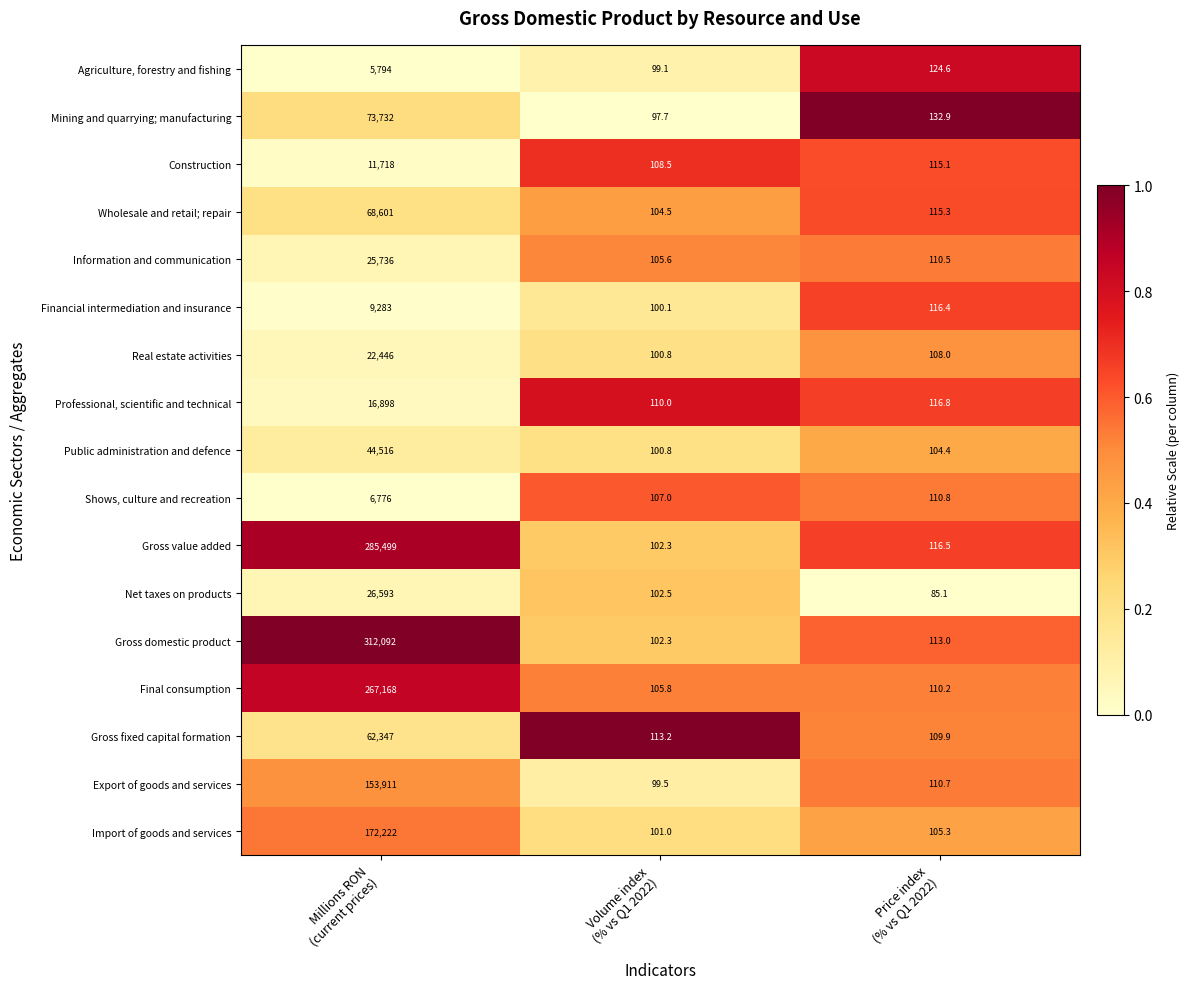

Which series has the largest total across all categories?

Gross domestic product